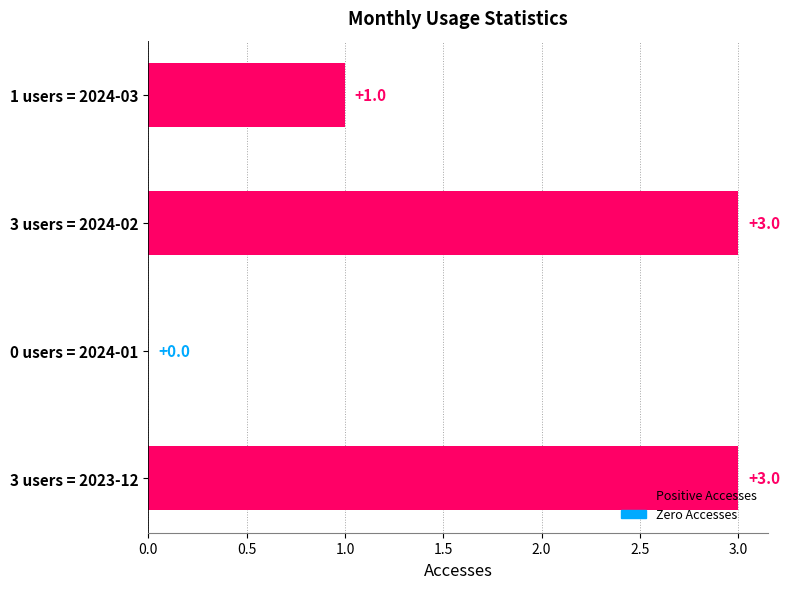

Reading bottom to top, what are all the values shown in this chart?

3 users = 2023-12=3	0 users = 2024-01=0	3 users = 2024-02=3	1 users = 2024-03=1